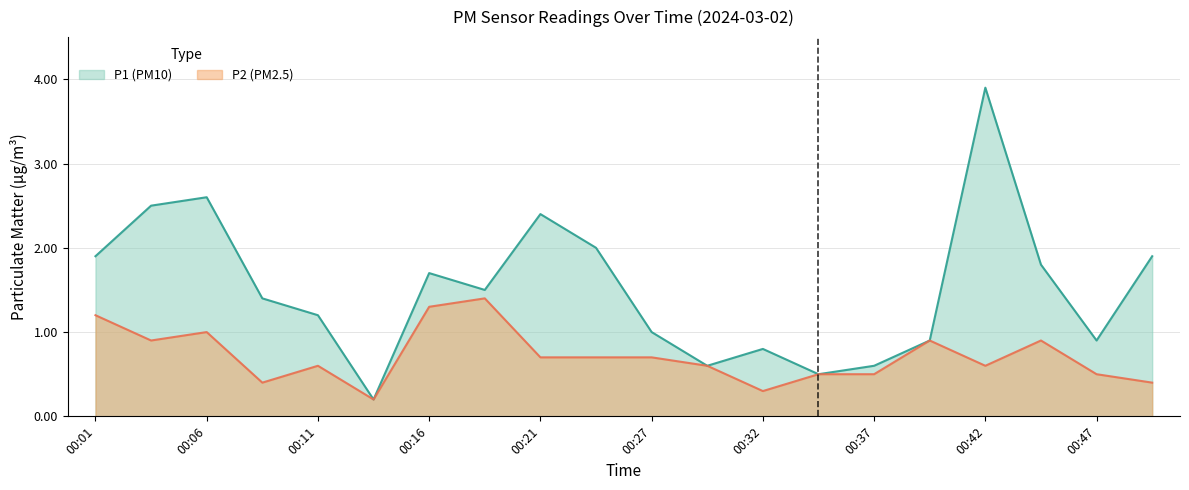

Between 00:19 and 00:29, which is larger?

00:19